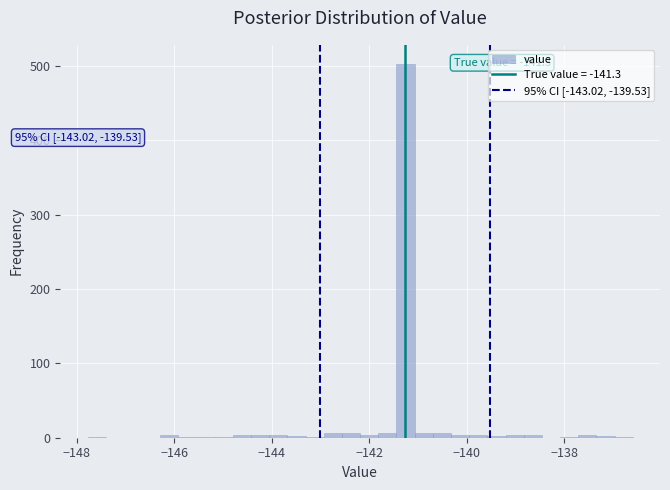

Around what value on the x-axis is the tallest bar? Give the approximate position of its centre, as read against the axis.

-141.2